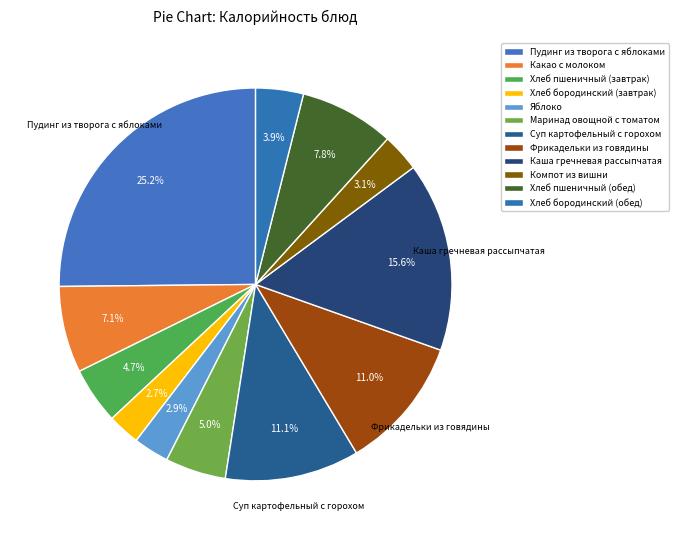

What is the change in value from Пудинг из творога с яблоками to Фрикадельки из говядины?

-213